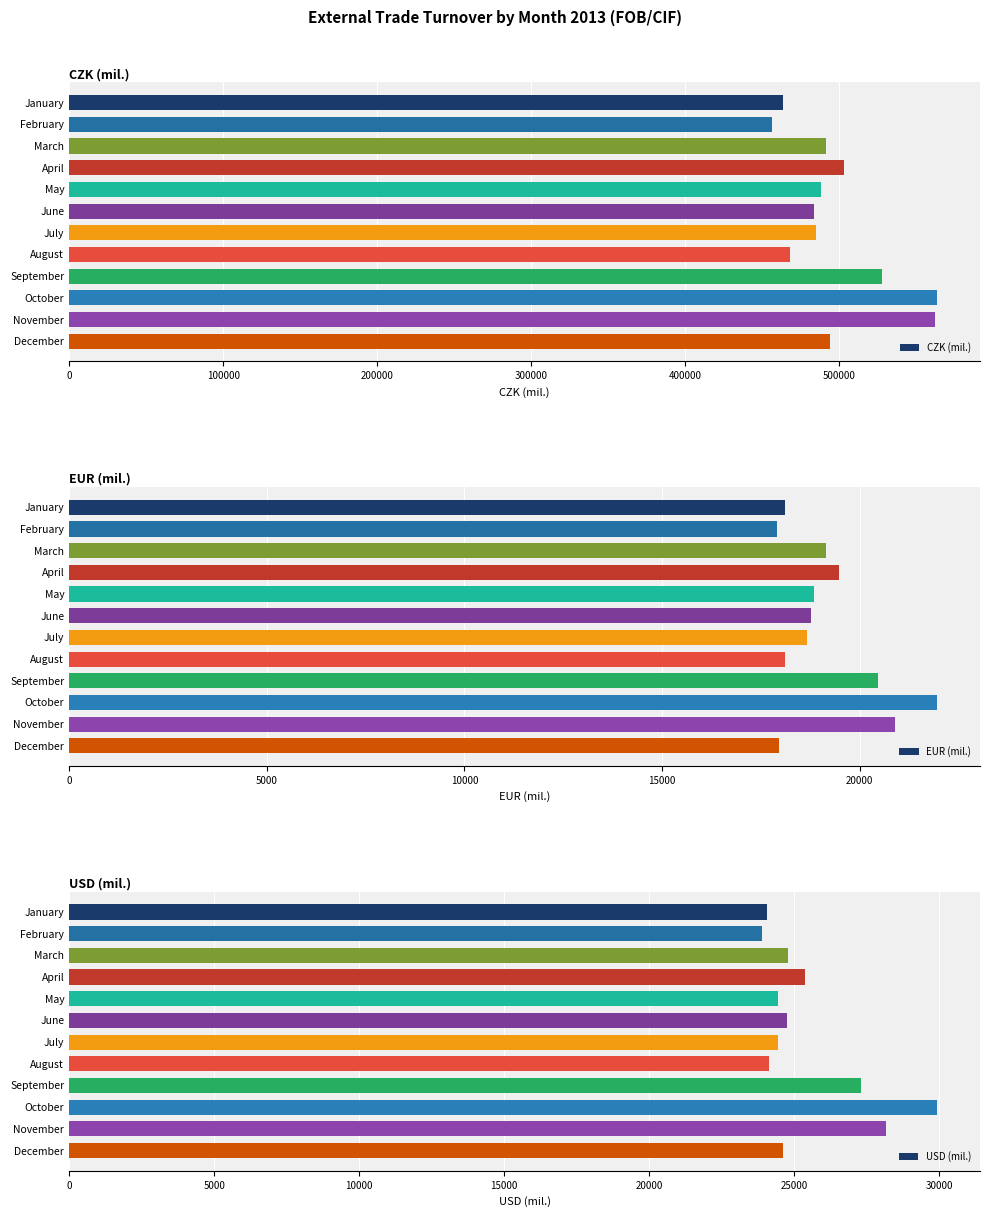

Rank the series by their maximum value, from lowest to highest.

EUR (mil.), USD (mil.), CZK (mil.)